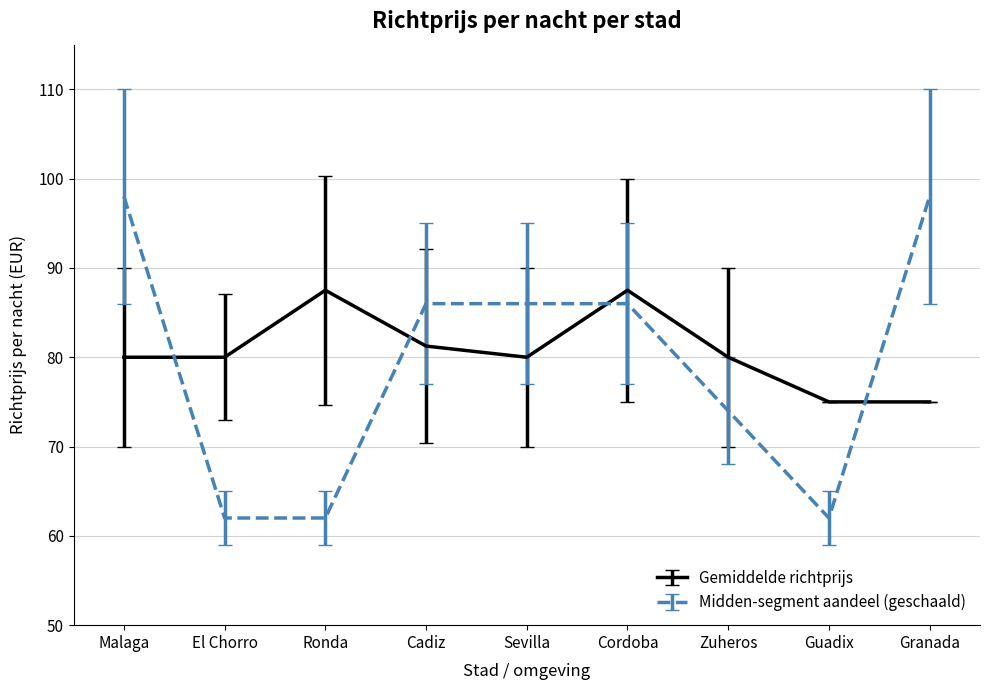

Which series has the largest range (max minus min)?

Midden-segment aandeel (geschaald)